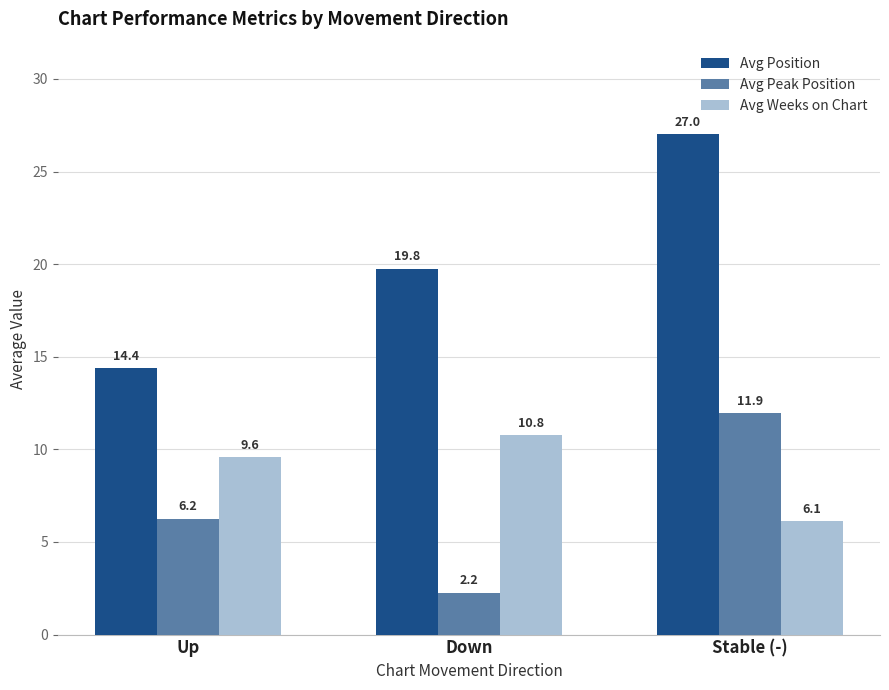

What are all the series names shown in the legend?

Avg Position, Avg Peak Position, Avg Weeks on Chart